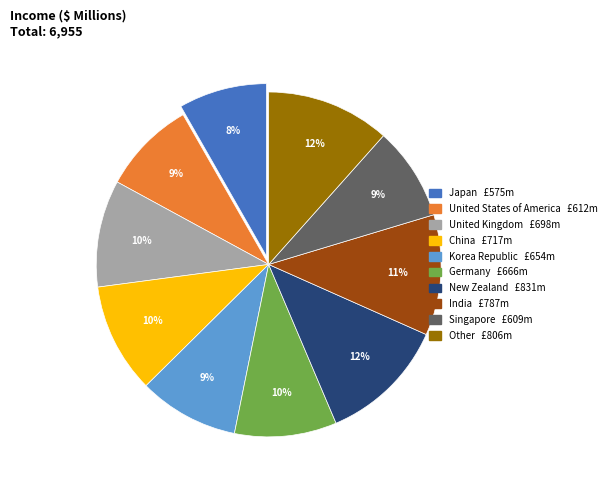

To the nearest percent, what is the average slice percentage?

10%